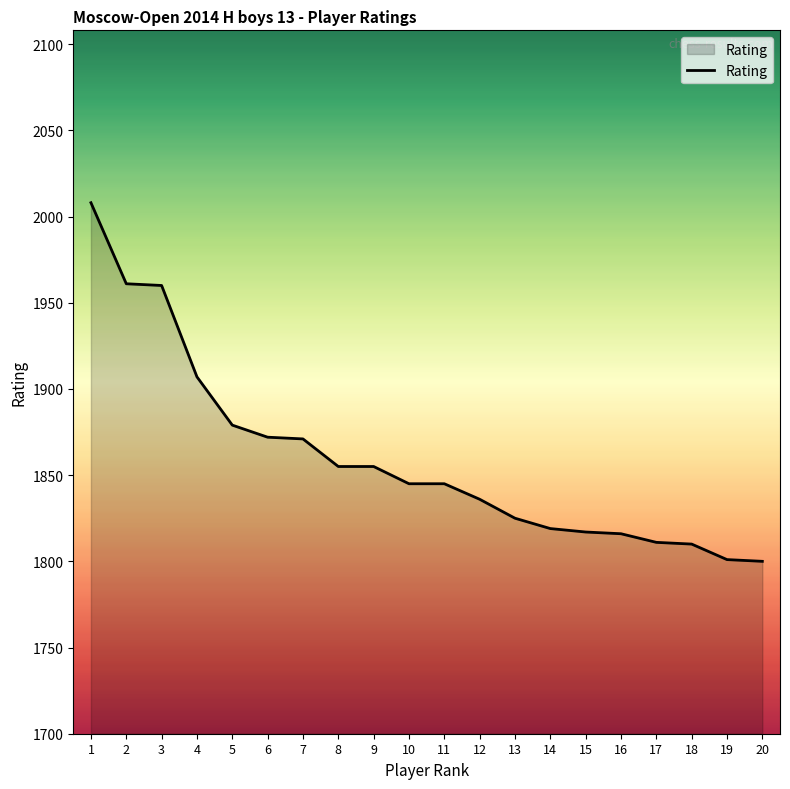

Does the chart have visible grid lines?

No